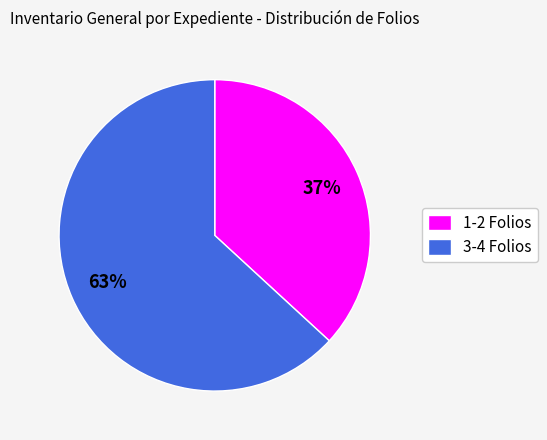

To the nearest percent, what is the average slice percentage?

50%